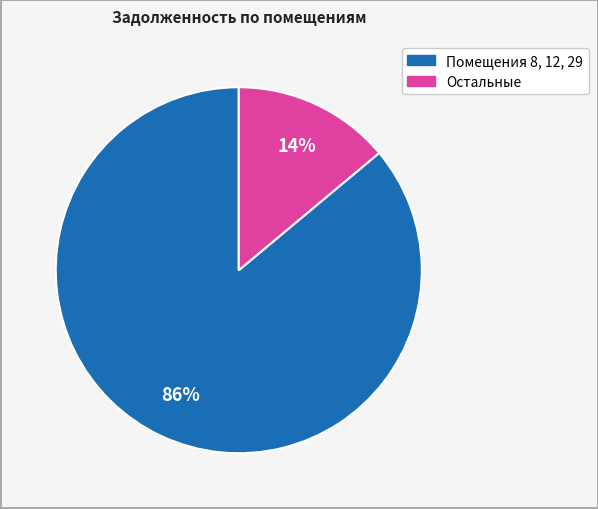

Is there a majority slice in this chart?

Yes